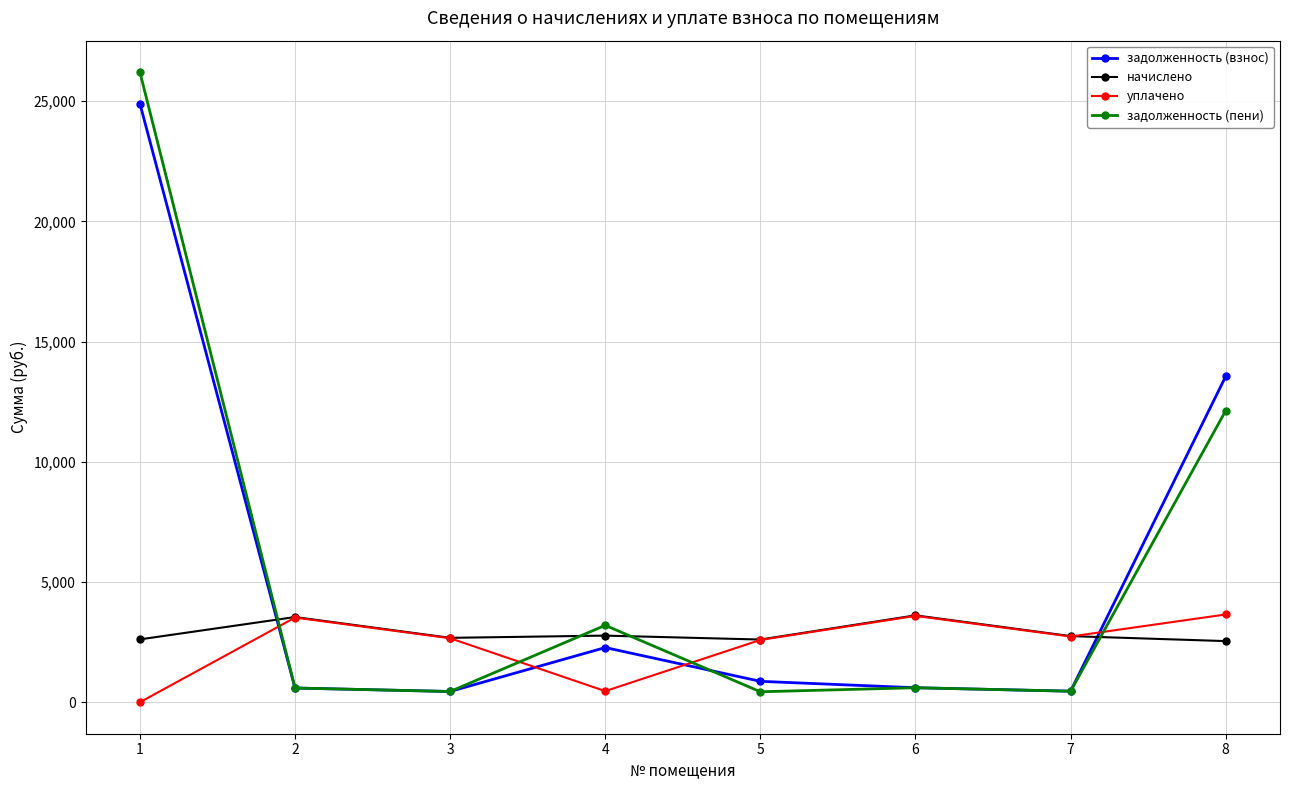

What is the difference between the highest and lowest values at 4?

2735.7